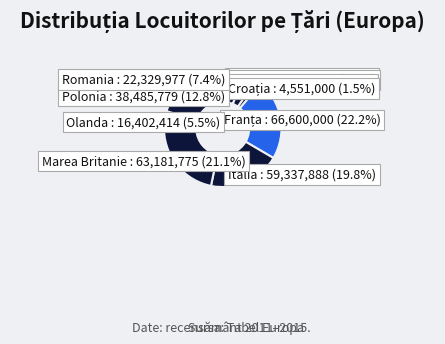

Count the number of slices in the pie.

10